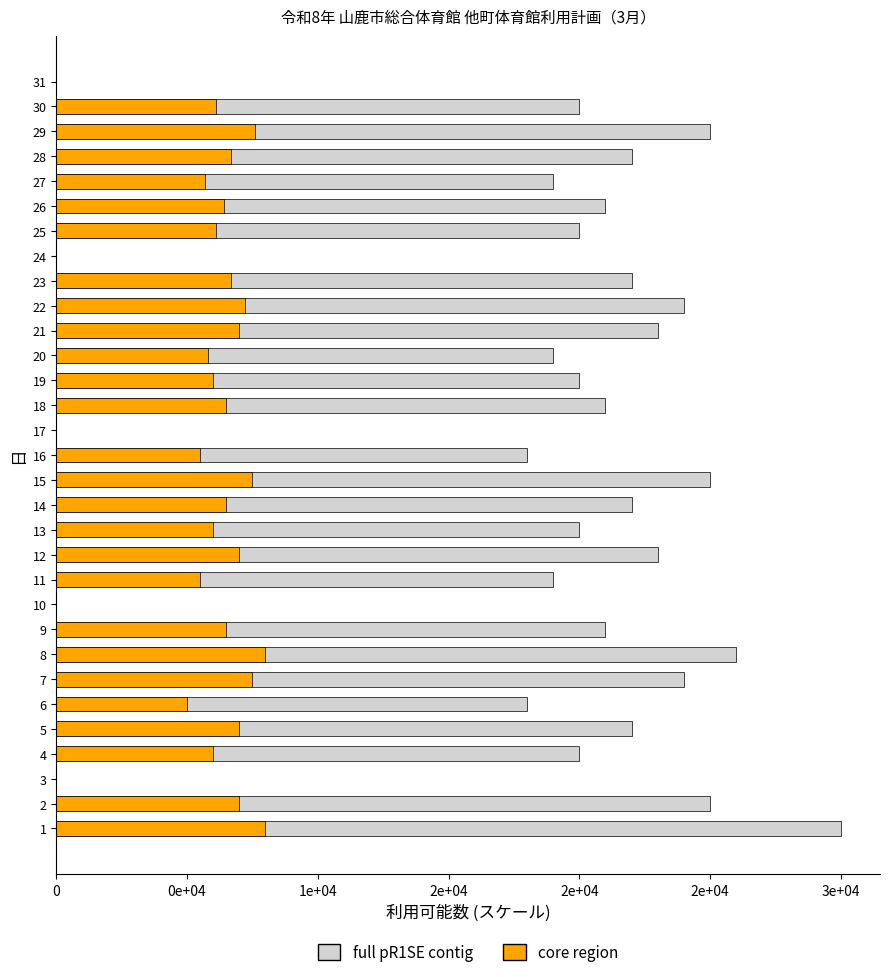

At 15, list the series in order from largest to smallest.

full pR1SE contig, core region